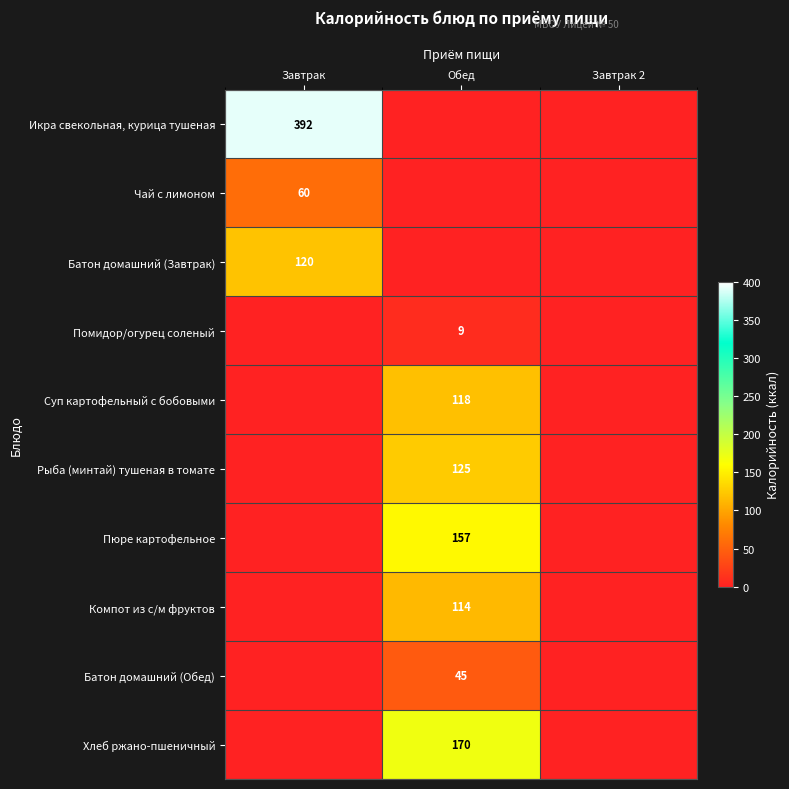

The Хлеб ржано-пшеничный series shows 170 at Обед. True or false?

True